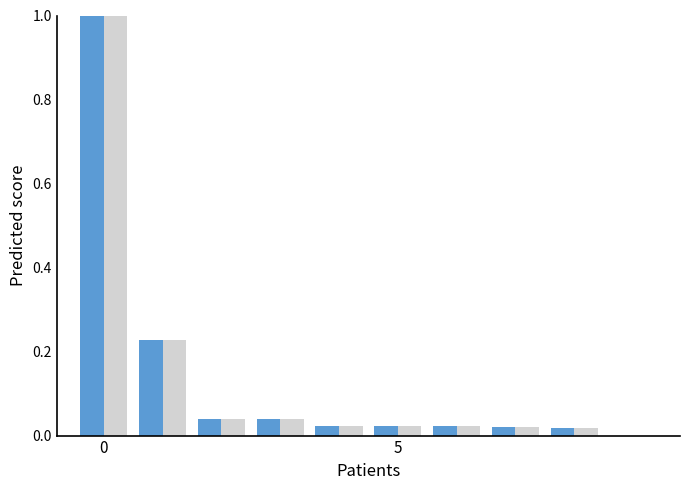

What is the maximum value shown in the chart?

1.0